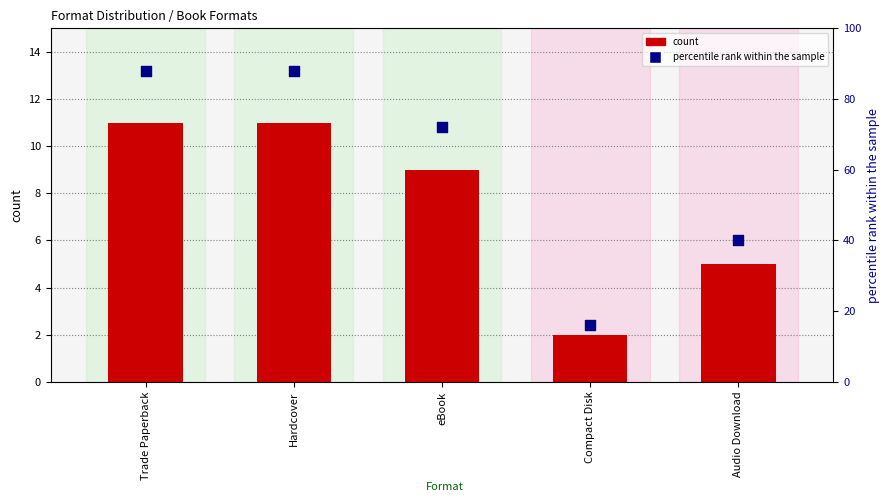

At which category is the sum across all series the highest?

Trade Paperback